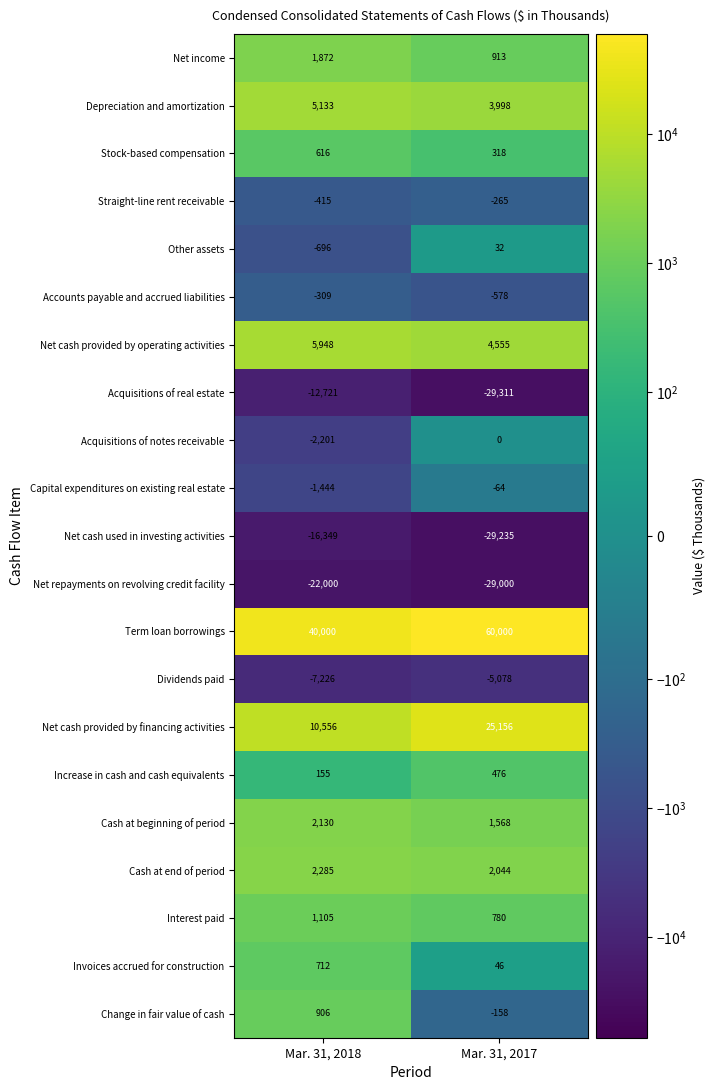

What is the total value across all series at Mar. 31, 2017?

6197